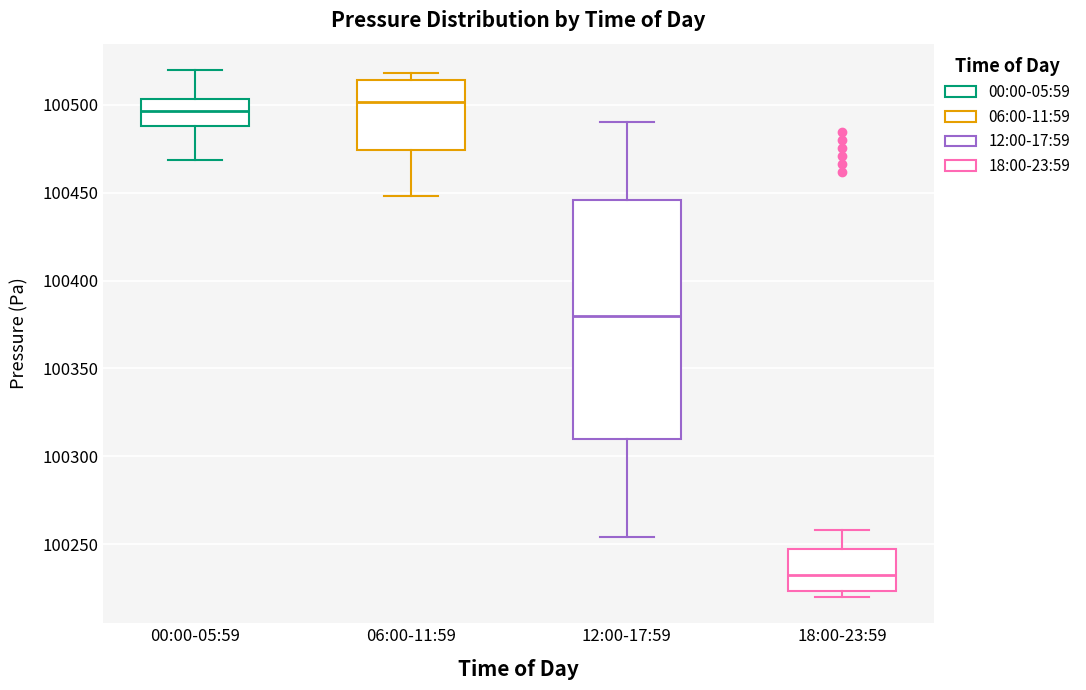

Reading left to right, read every box against the y-axis: the position of its median line, the range the box covers, and the ends of its whiskers. The values are not printed on the chart, so give them approximately, as read against the axis.

00:00-05:59: median 100495, box 100490 to 100505, whiskers 100470 to 100520
06:00-11:59: median 100500, box 100475 to 100515, whiskers 100450 to 100520
12:00-17:59: median 100380, box 100310 to 100445, whiskers 100255 to 100490
18:00-23:59: median 100235, box 100225 to 100245, whiskers 100220 to 100260